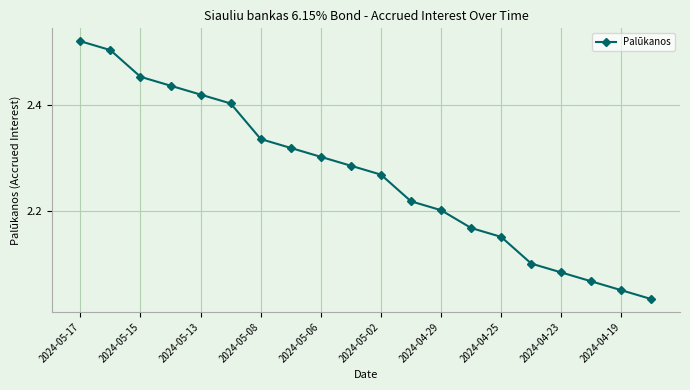

True or false: the data has more than 0 interior local peaks.

False